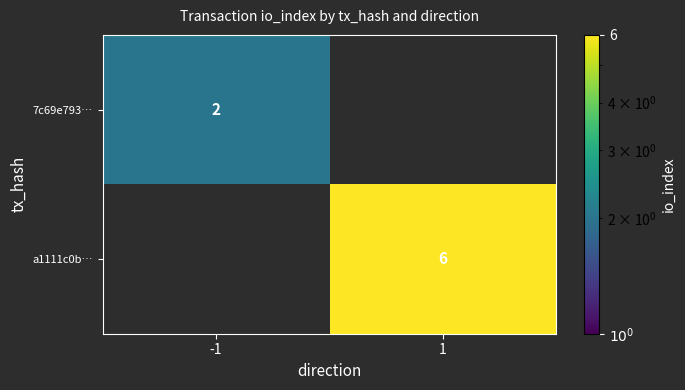

The value of 7c69e793… at -1 is 1. True or false?

False